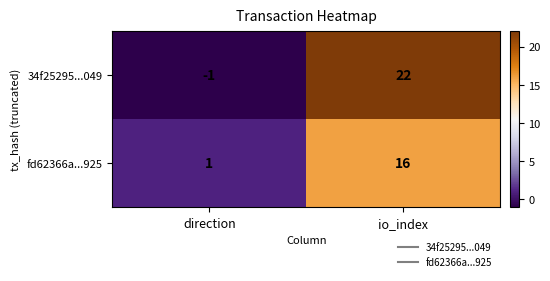

What is the spread (max minus min) of values at direction?

2